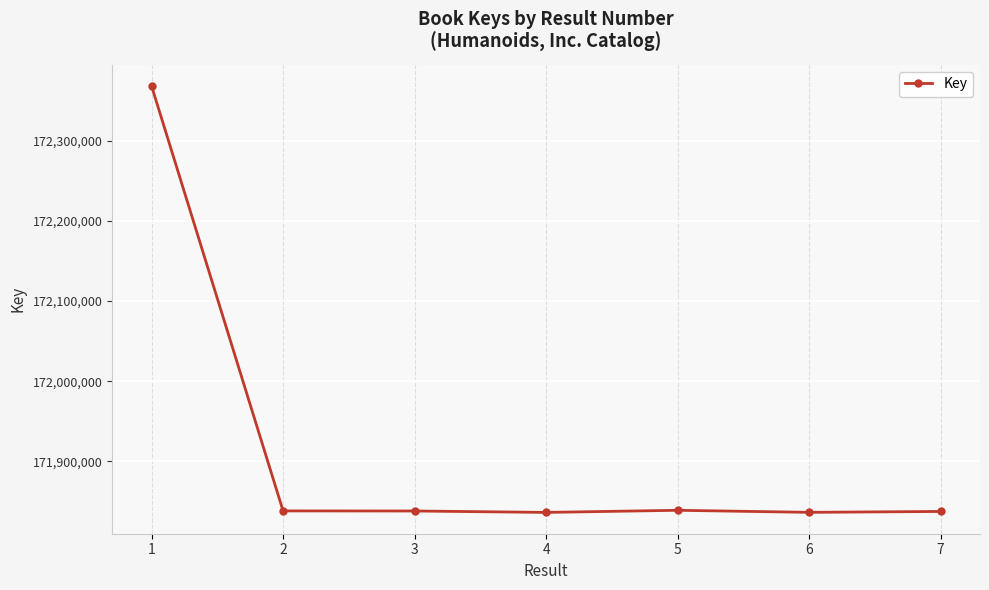

Where does the data first go above 171838040?

1